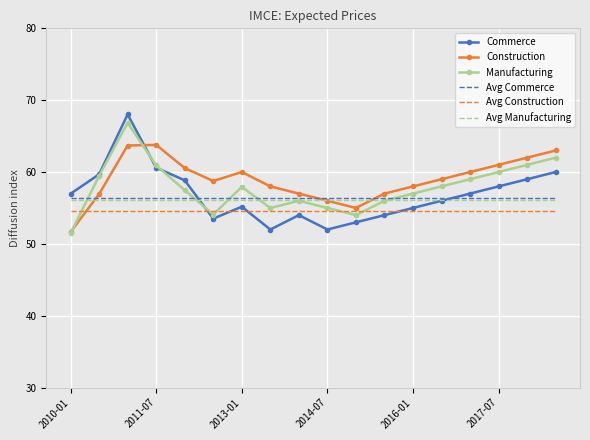

What is the minimum value for Avg Construction?

54.5